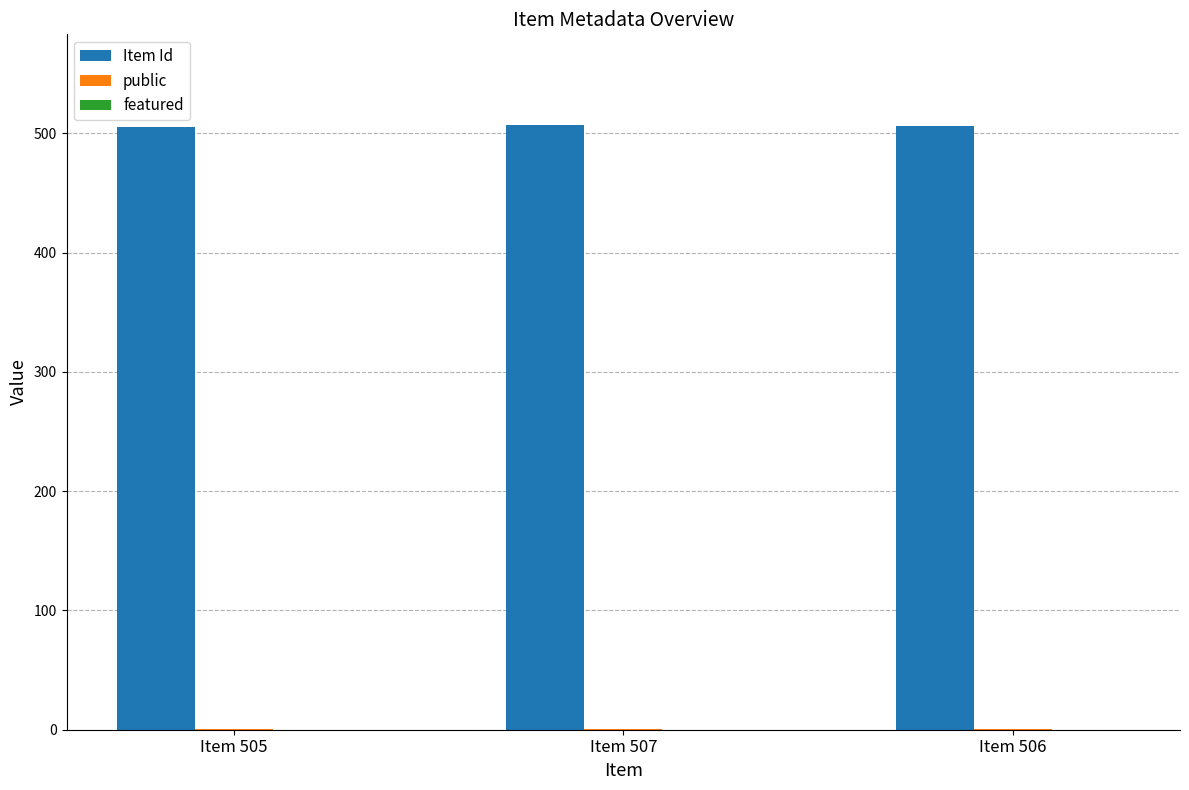

The Item Id series shows 507 at Item 507. True or false?

True